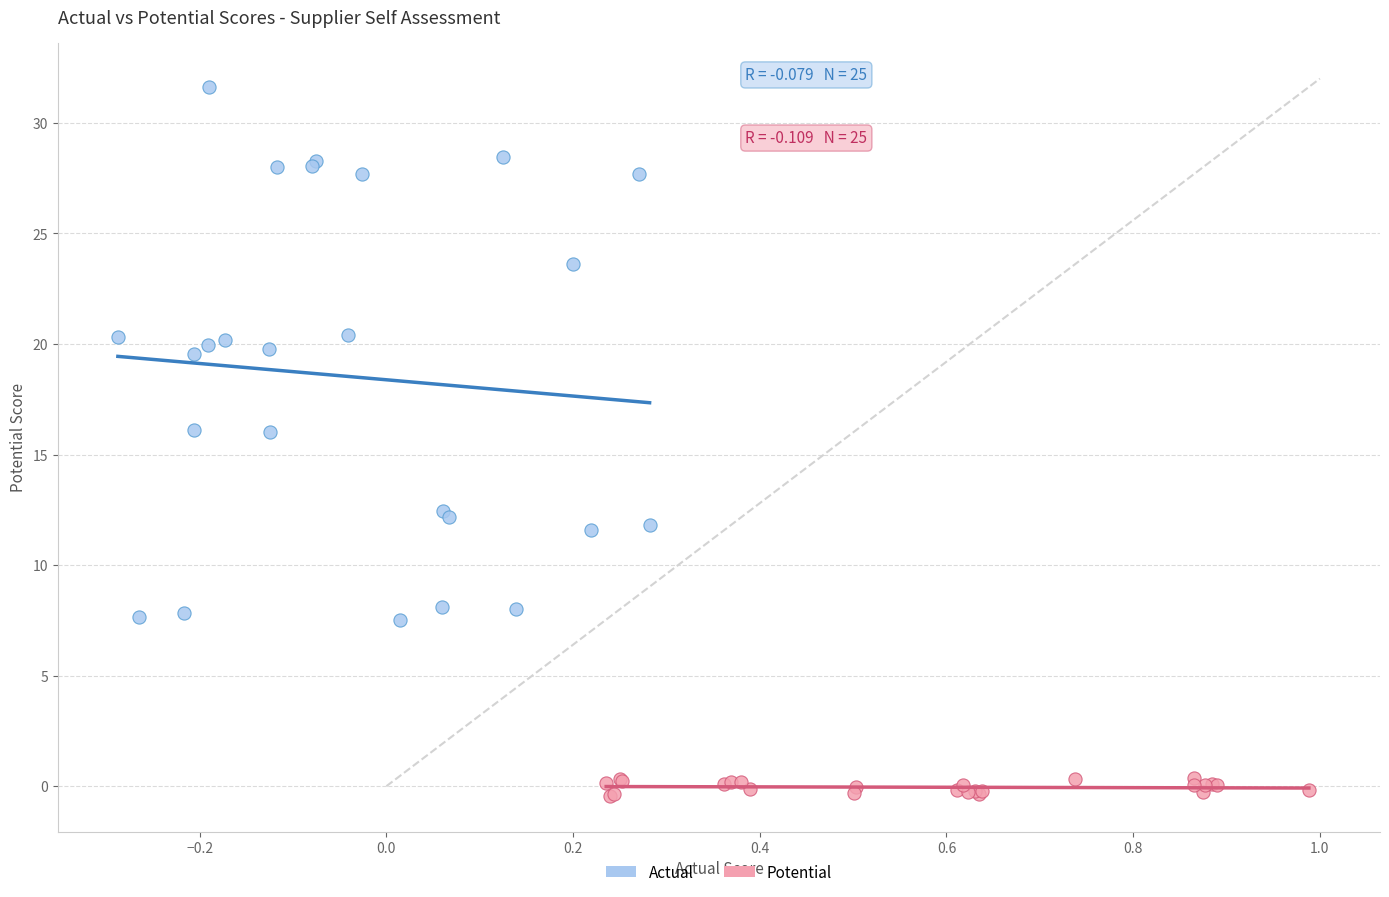

What are all the series names shown in the legend?

Actual, Potential